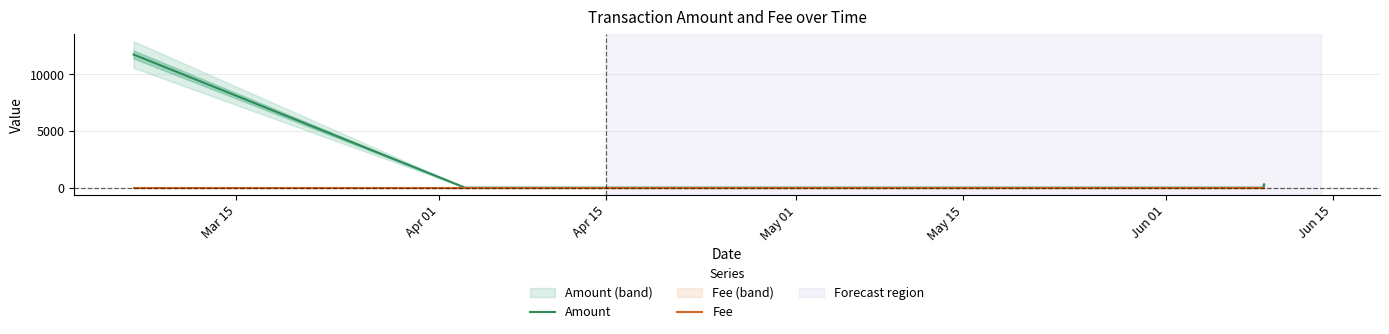

Reading left to right, list all the values displayed in this chart.

Amount: 11750.0	11749.0	2.0	1.0	298.2	297.2
Fee: 1.0	1.0	1.0	1.0	1.0	1.0